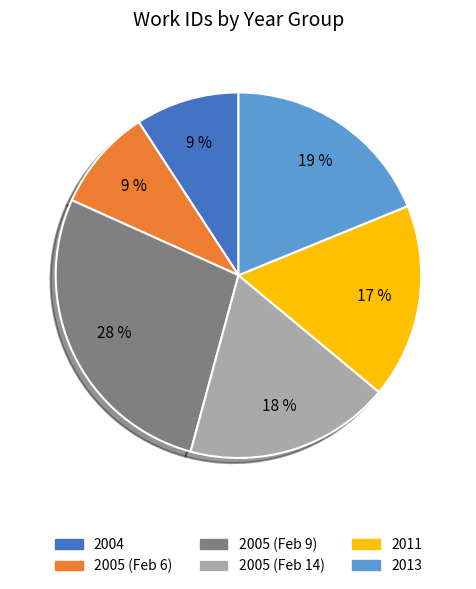

To the nearest percent, what is the average slice percentage?

17%